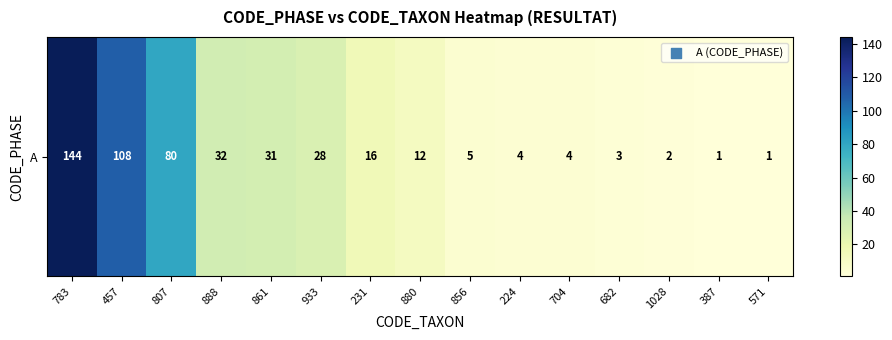

True or false: the data shows 5 at 682.

False